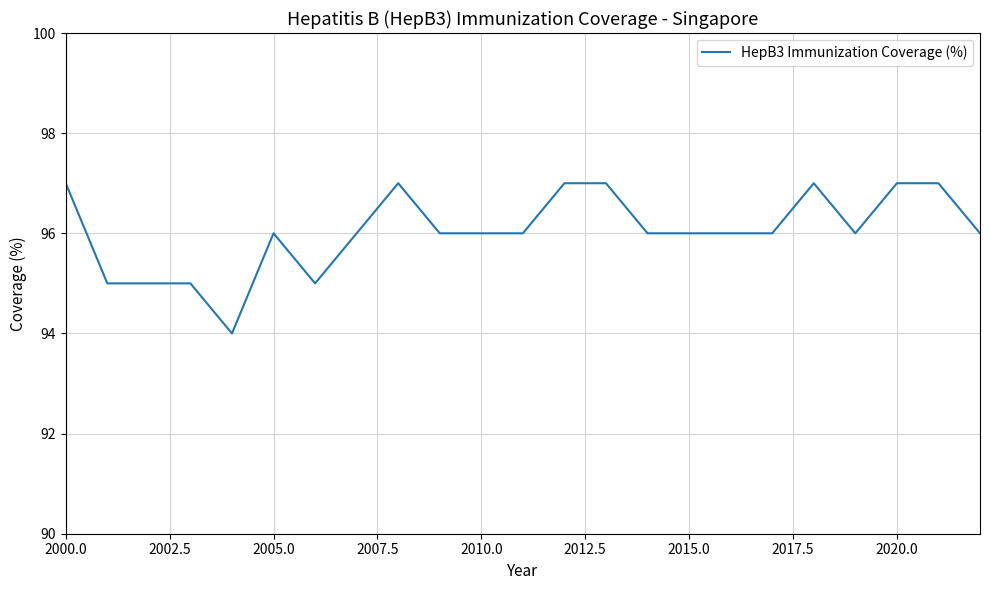

What is the difference between the maximum and minimum values?

3